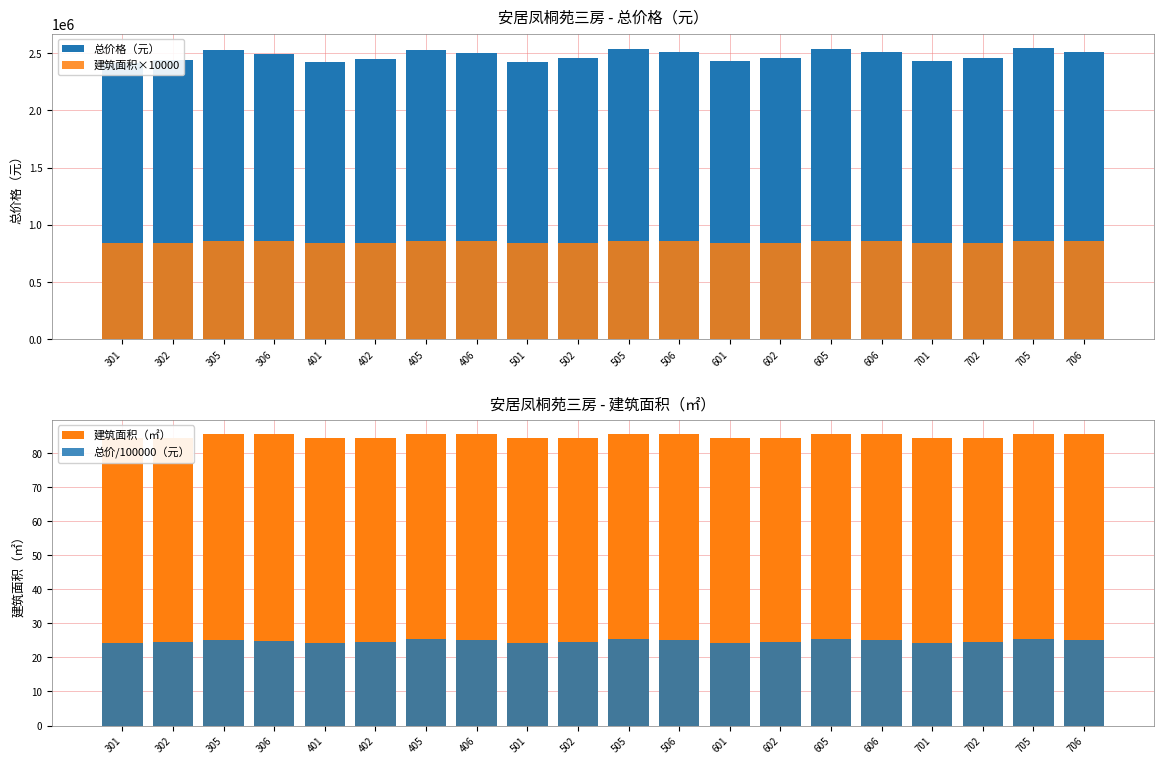

Reading left to right, list all the values displayed in this chart.

总价格（元）: 2413985.0	2442954.0	2523729.0	2494481.0	2419595.0	2448551.0	2530571.0	2501323.0	2426349.0	2455305.0	2537412.0	2508164.0	2428881.0	2457837.0	2539978.0	2510730.0	2431414.0	2460370.0	2542543.0	2513296.0
建筑面积×10000: 844599.0	844599.0	855200.0	855200.0	844200.0	844200.0	855200.0	855200.0	844200.0	844200.0	855200.0	855200.0	844200.0	844200.0	855200.0	855200.0	844200.0	844200.0	855200.0	855200.0
建筑面积（㎡）: 84.5	84.5	85.5	85.5	84.4	84.4	85.5	85.5	84.4	84.4	85.5	85.5	84.4	84.4	85.5	85.5	84.4	84.4	85.5	85.5
总价/100000（元）: 24.1	24.4	25.2	24.9	24.2	24.5	25.3	25.0	24.3	24.6	25.4	25.1	24.3	24.6	25.4	25.1	24.3	24.6	25.4	25.1